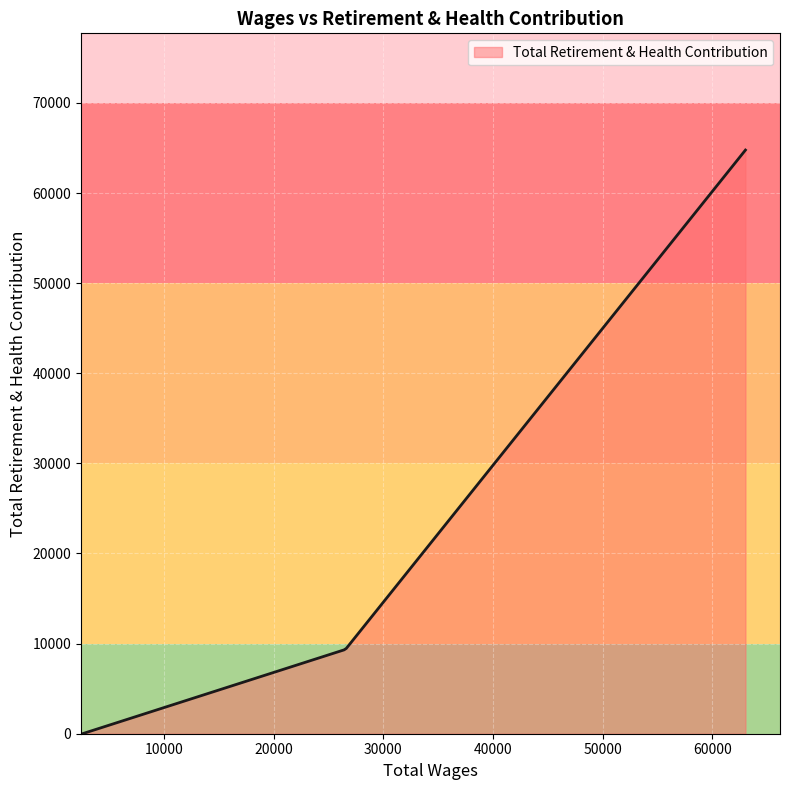

What is the difference between the maximum and minimum values?

64765.0